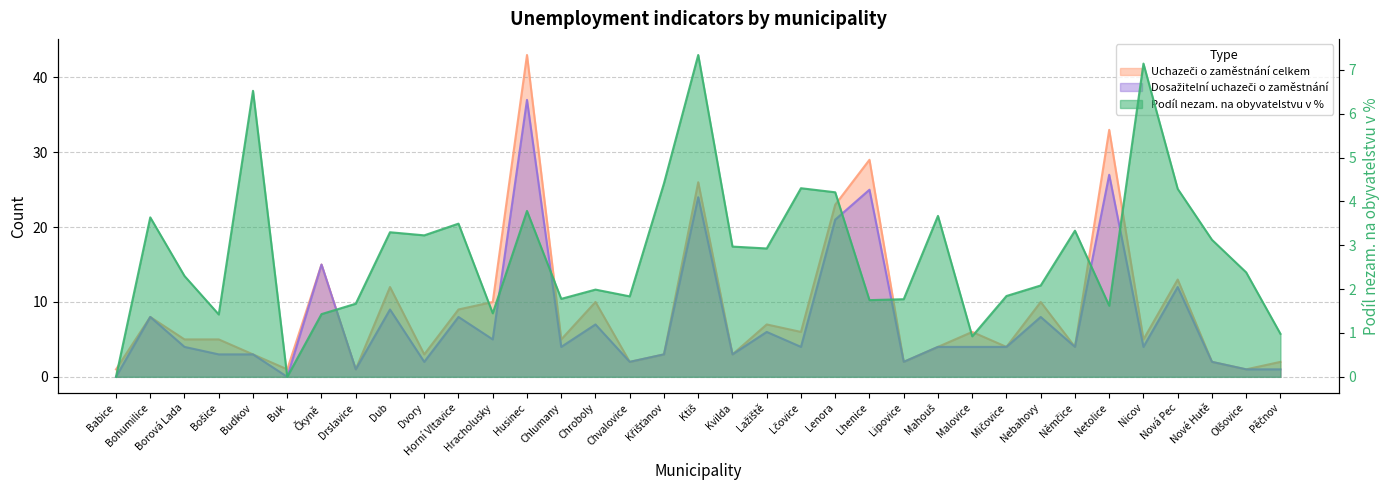

How many lines are shown in the chart?

3